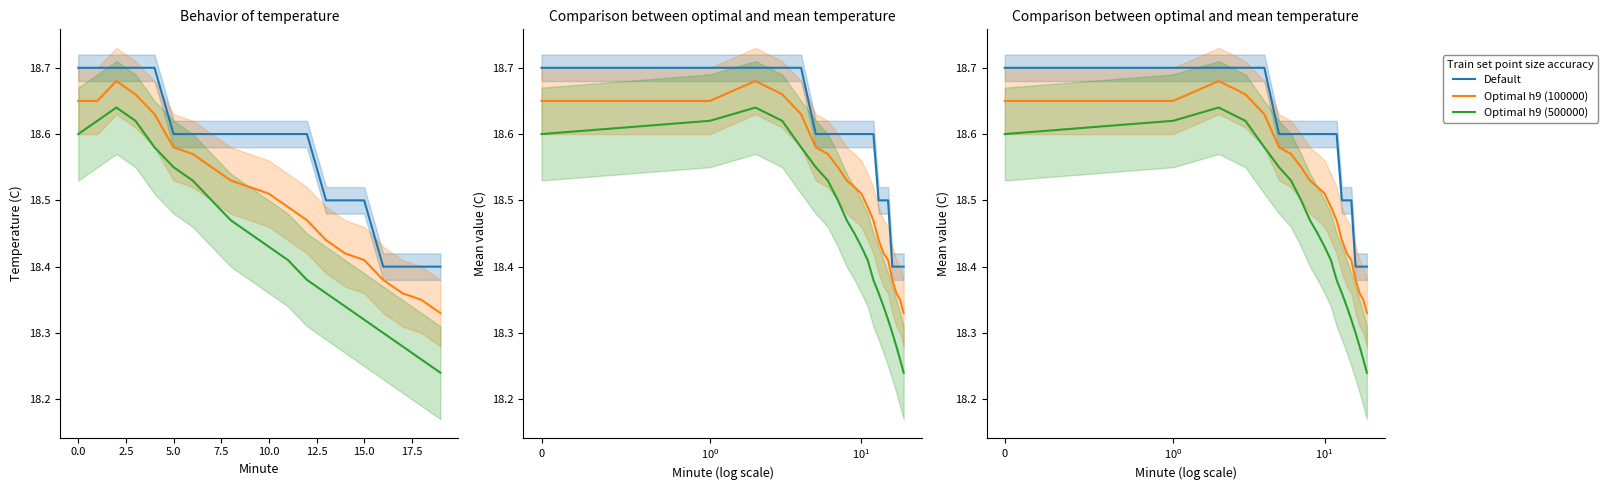

What is the difference between the maximum and minimum values in the Default series?

0.3